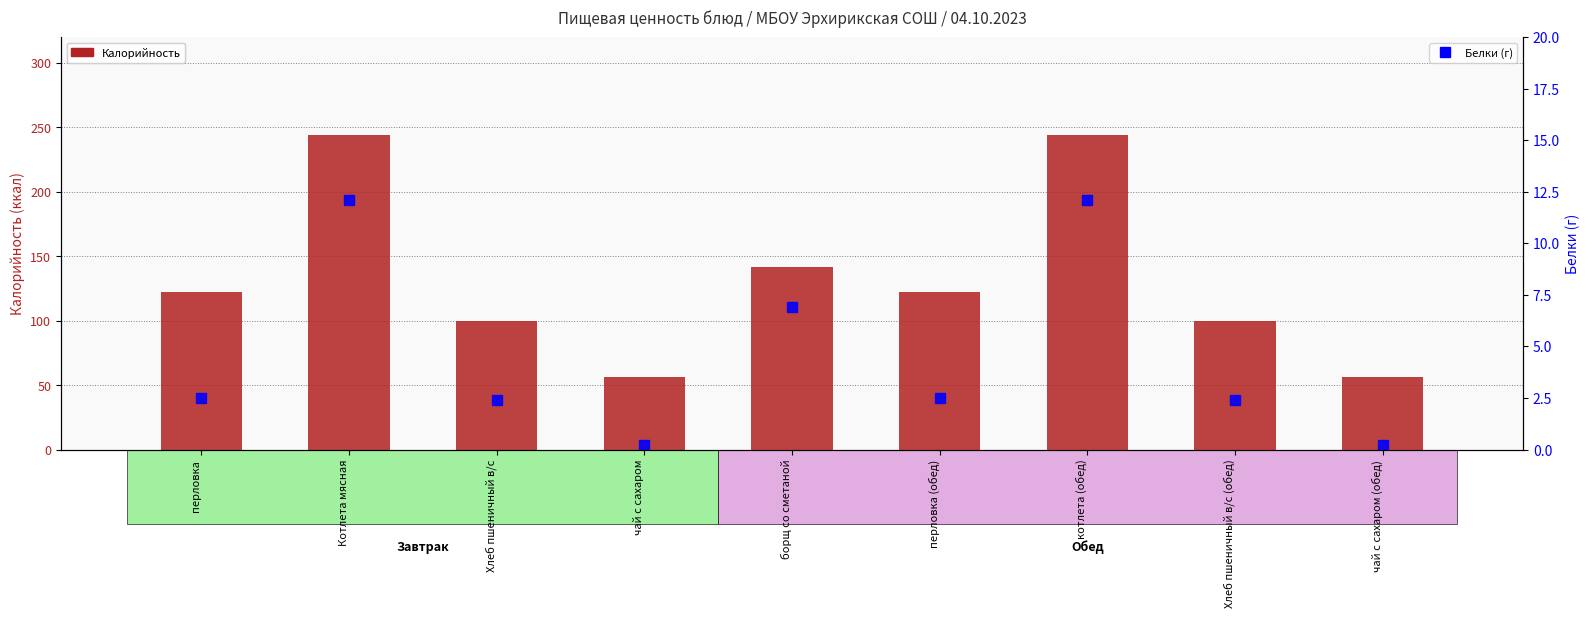

Read the Калорийность value at перловка (обед).

122.0